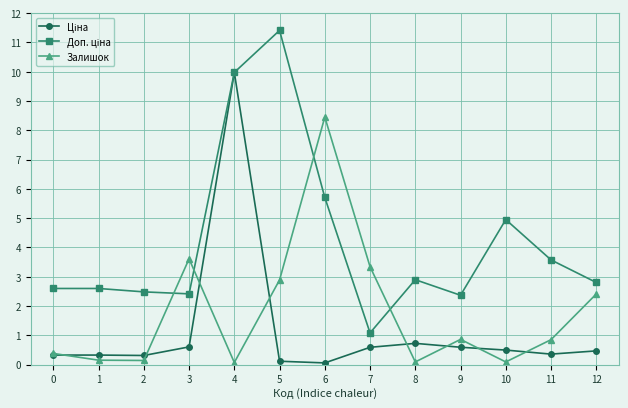

At which category is the sum across all series the highest?

4